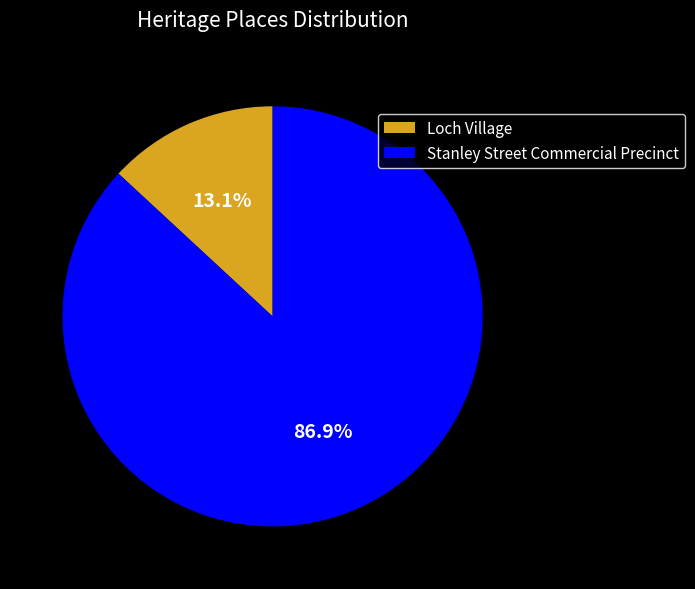

What is the smallest slice in the pie chart?

Loch Village